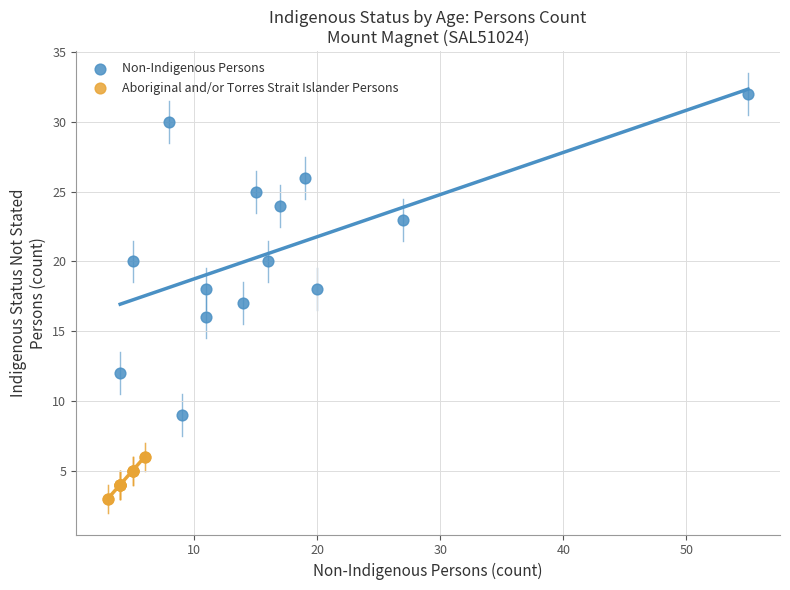

Which series has the largest Y range (max minus min)?

Non-Indigenous Persons